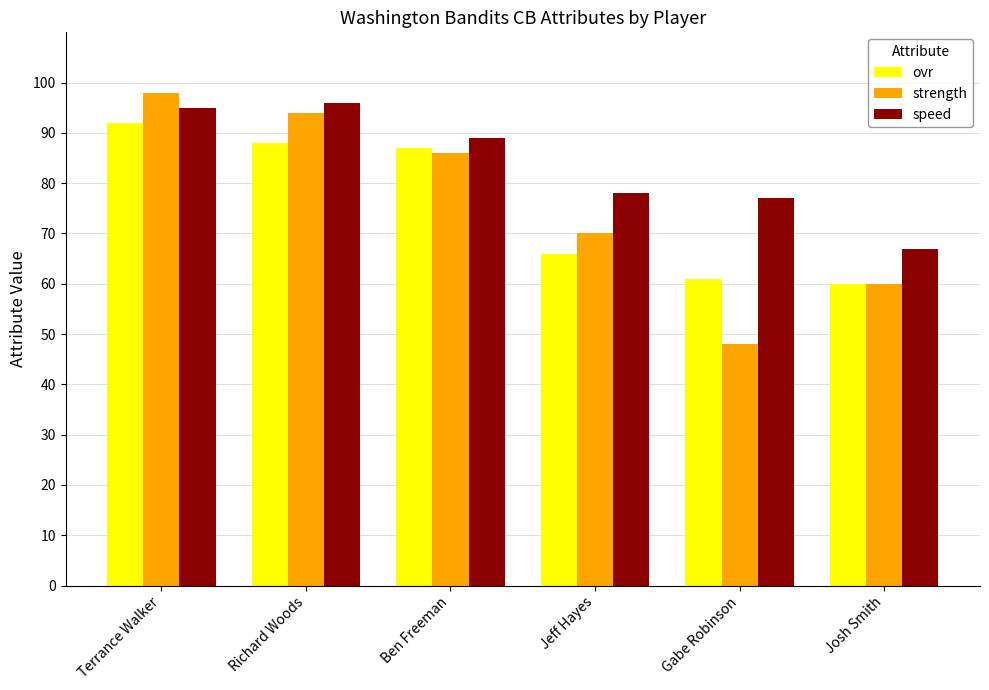

How many groups of bars are there?

6